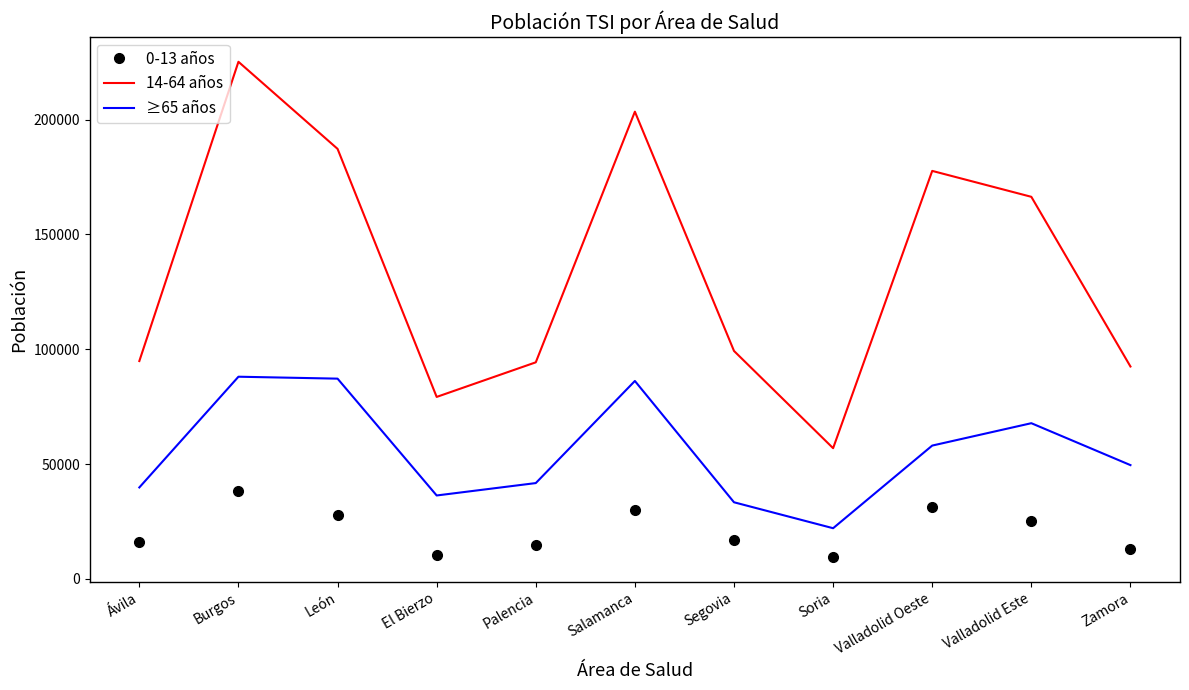

At which label is 0-13 años closest to 23880?

Valladolid Este